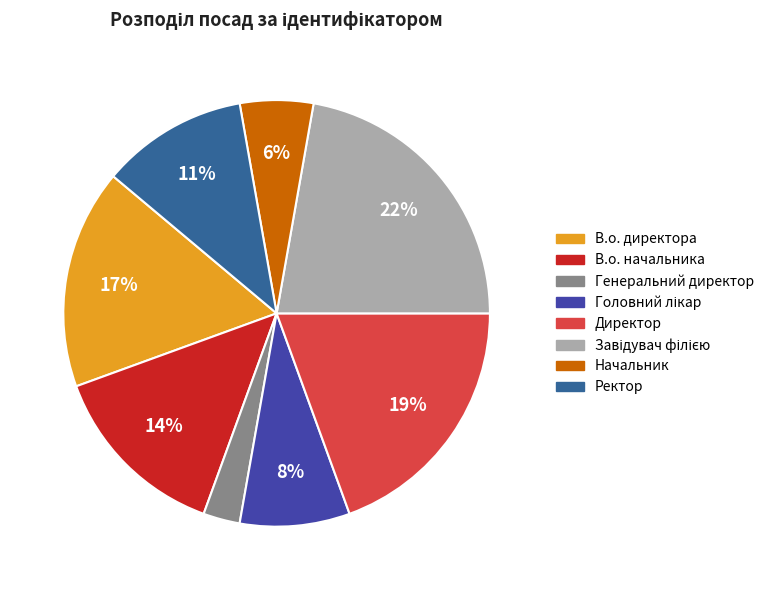

To the nearest percent, what percentage of the pie is В.о. начальника?

14%